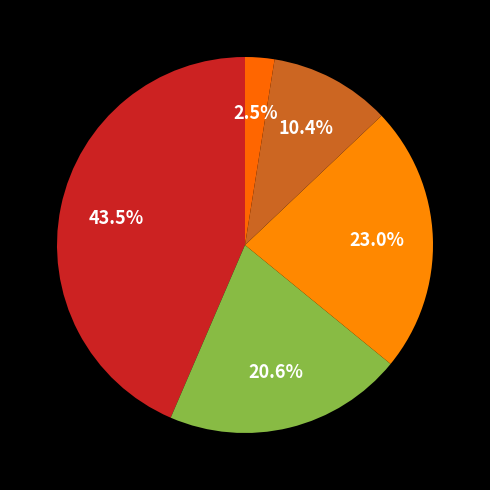

What is the smallest slice in the pie chart?

volná pracovní místa (VPM)